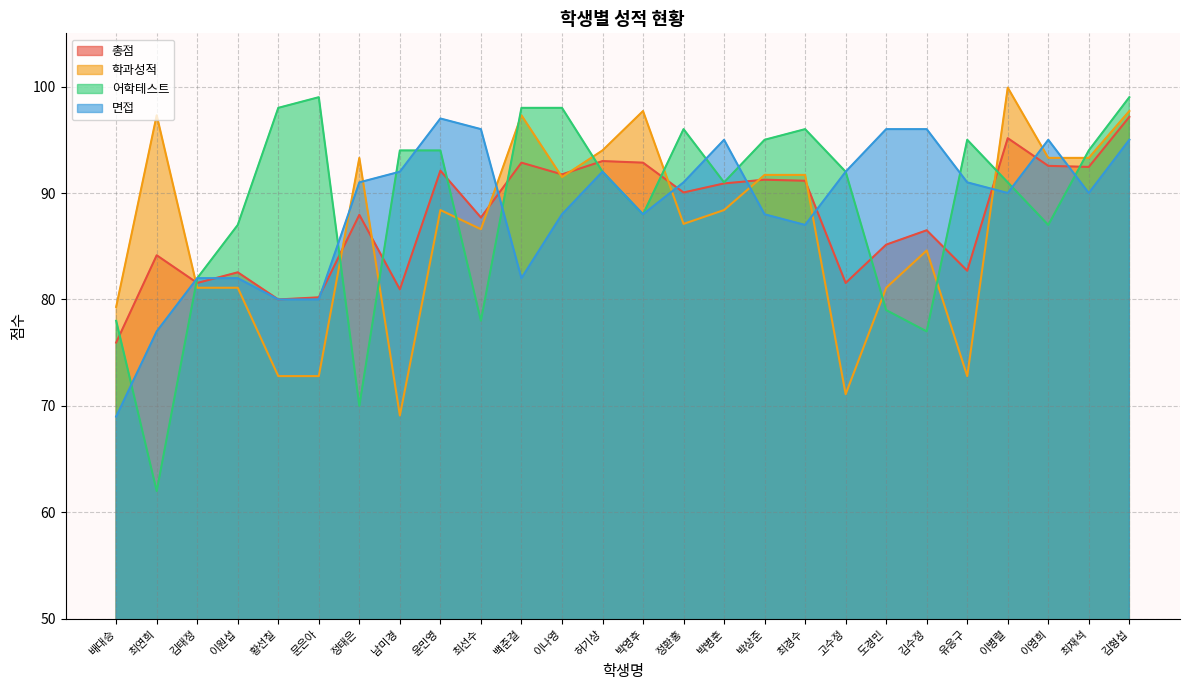

What is the difference between the highest and lowest values at 도경민?

17.0